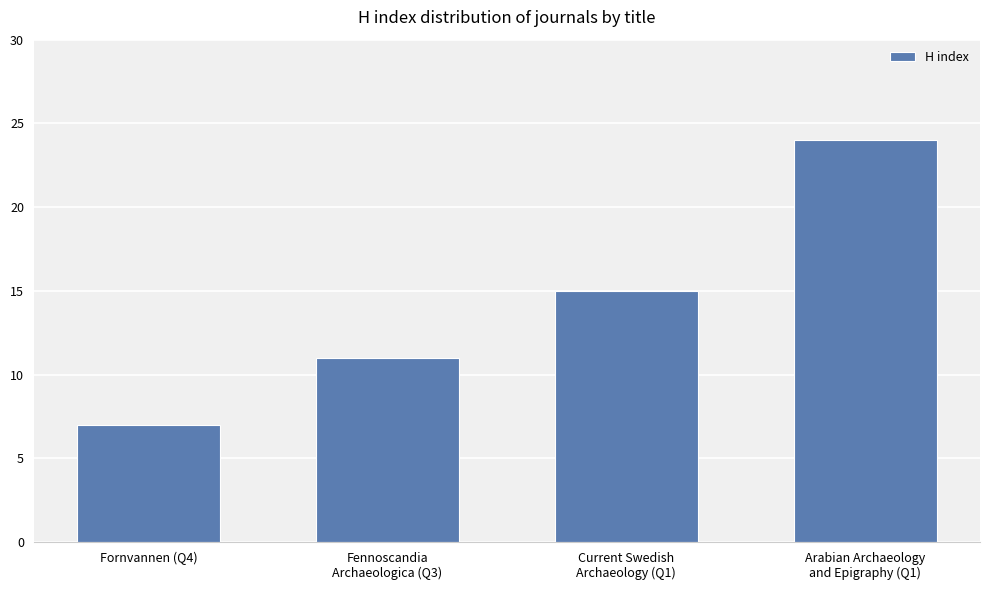

What is the change in value from Fennoscandia
Archaeologica (Q3) to Current Swedish
Archaeology (Q1)?

+4